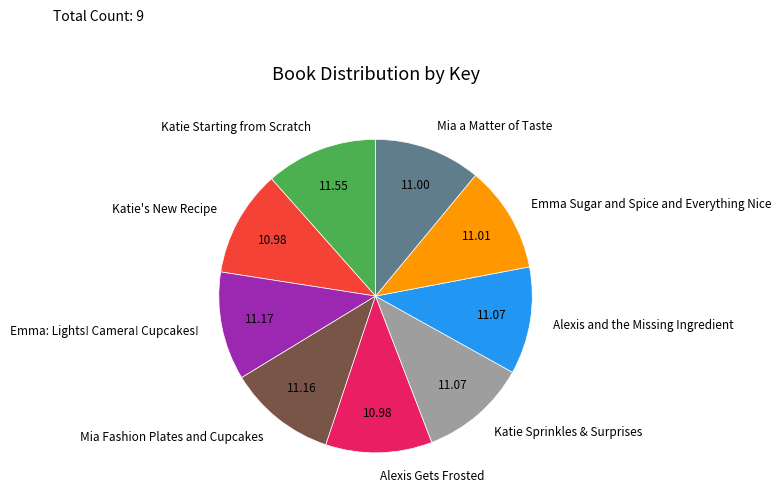

Combined, do Katie Sprinkles & Surprises and Mia Fashion Plates and Cupcakes account for over 50%?

No